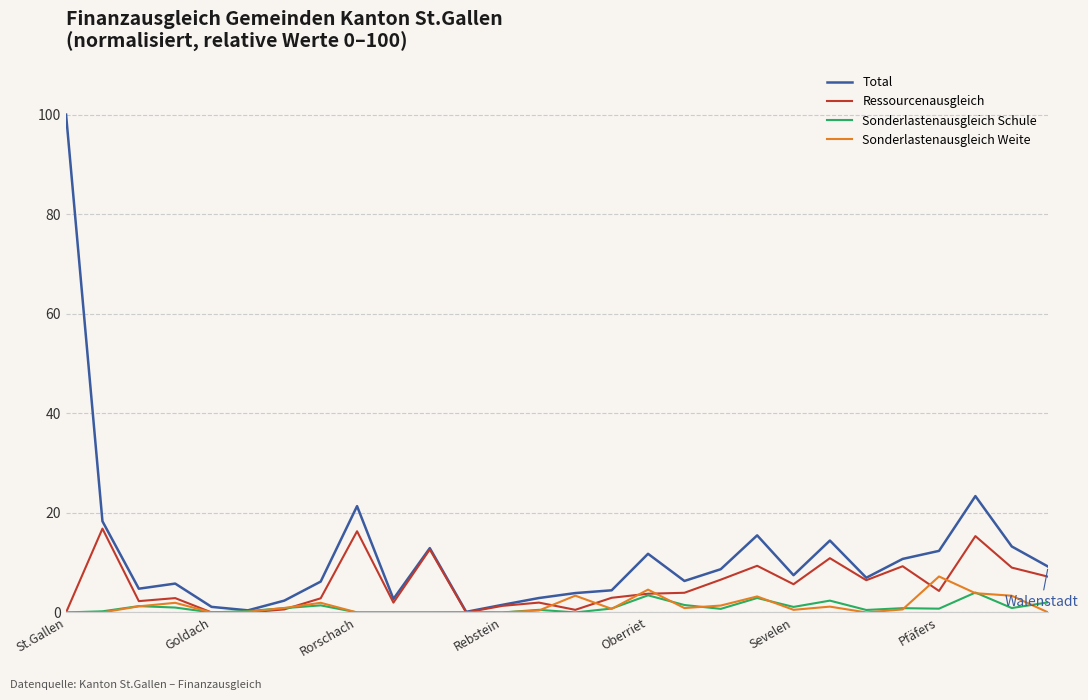

Which series has the largest total across all categories?

Total